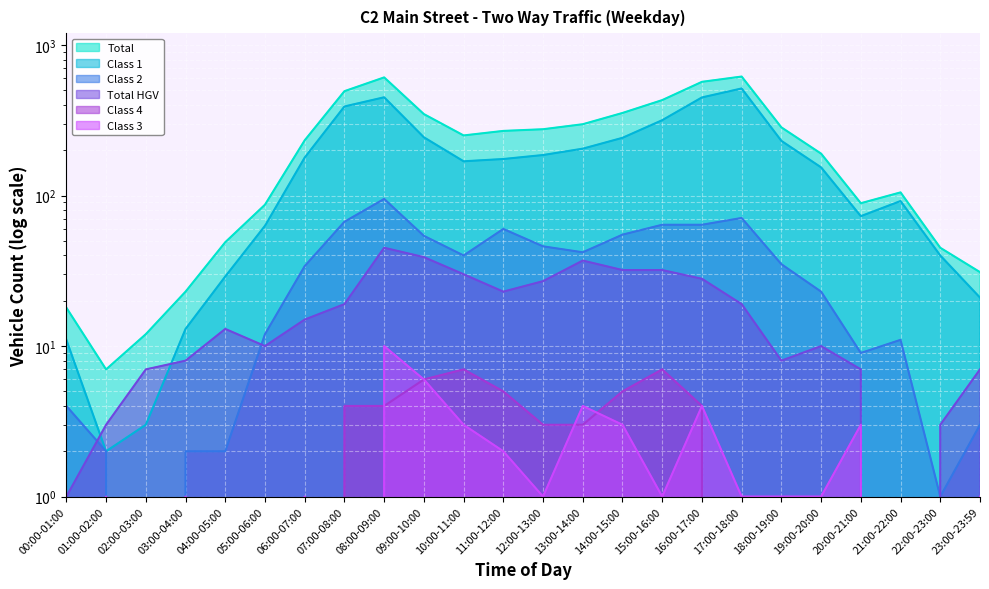

True or false: Class 4 has a value of 10 at 15:00-16:00.

False